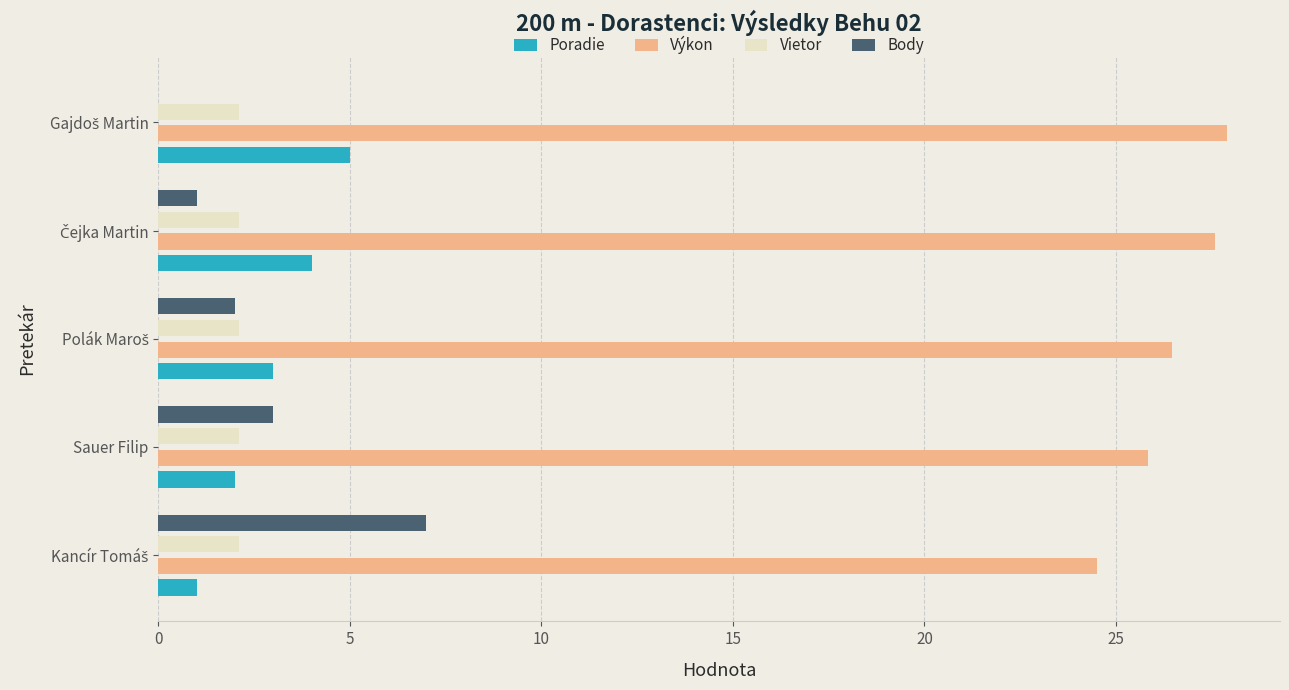

What is the sum of all Poradie values?

15.0